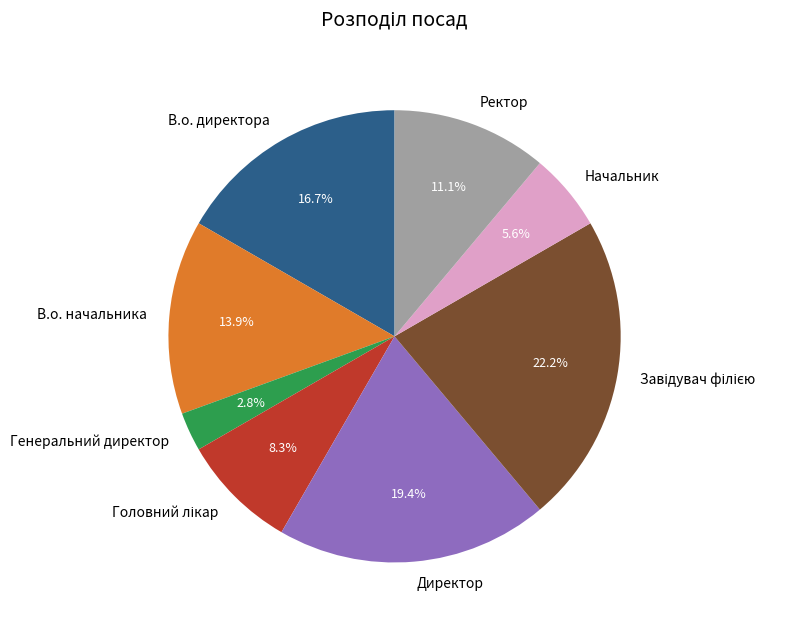

To the nearest percent, what is the average slice percentage?

12%